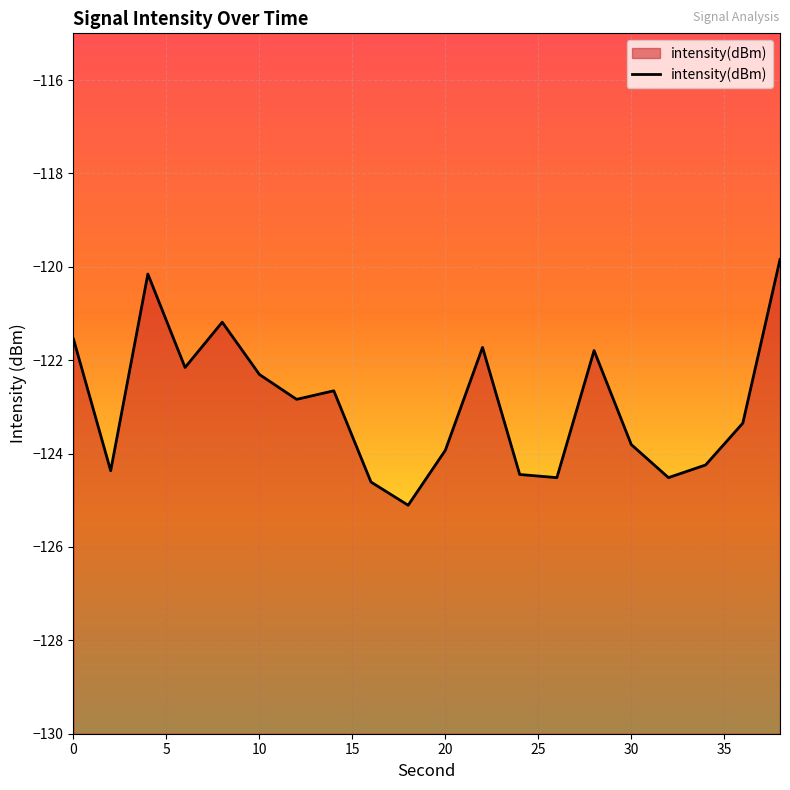

How many interior local peaks (higher than both neighbors) does the data have?

5